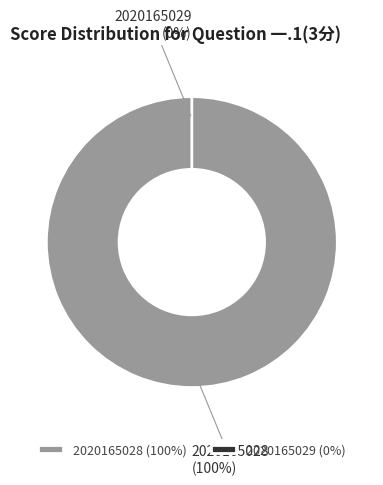

What is the change in value from 2020165028 to 2020165029?

-3